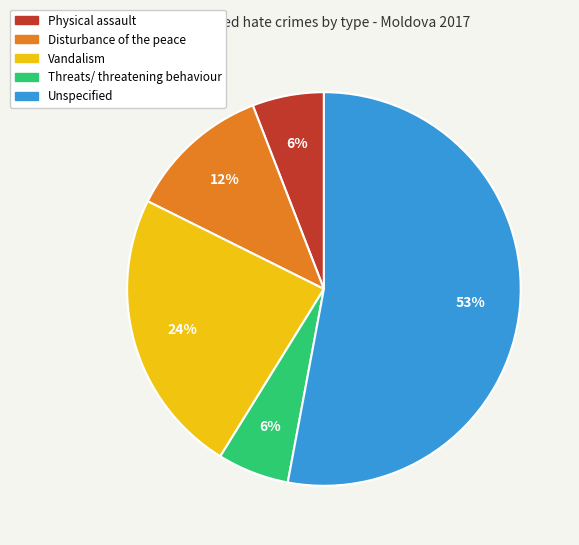

How many segments does this pie chart have?

5